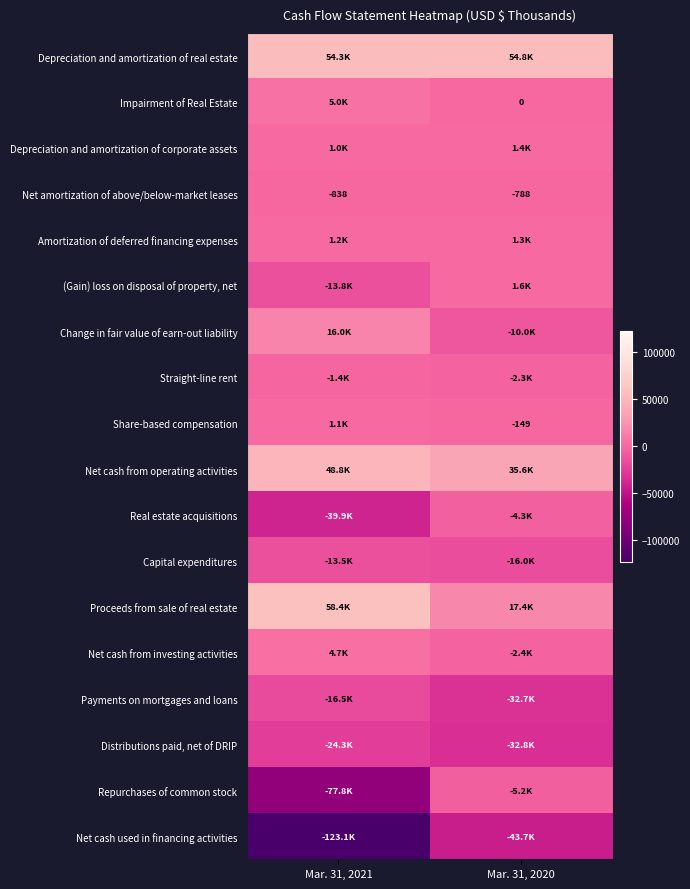

Count the number of categories in the chart.

2